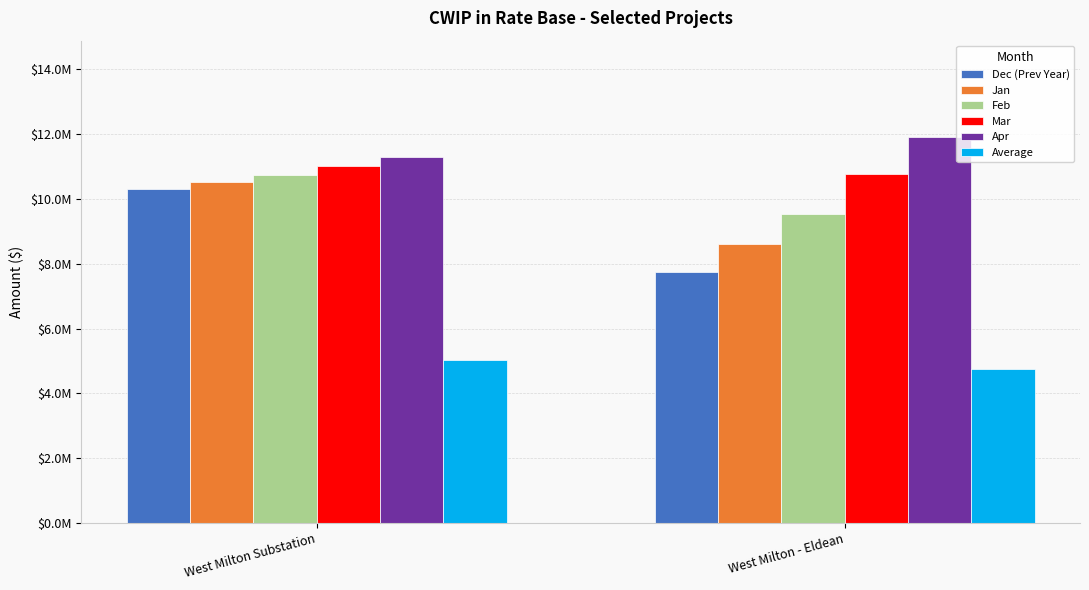

Does the chart contain stacked bars?

No